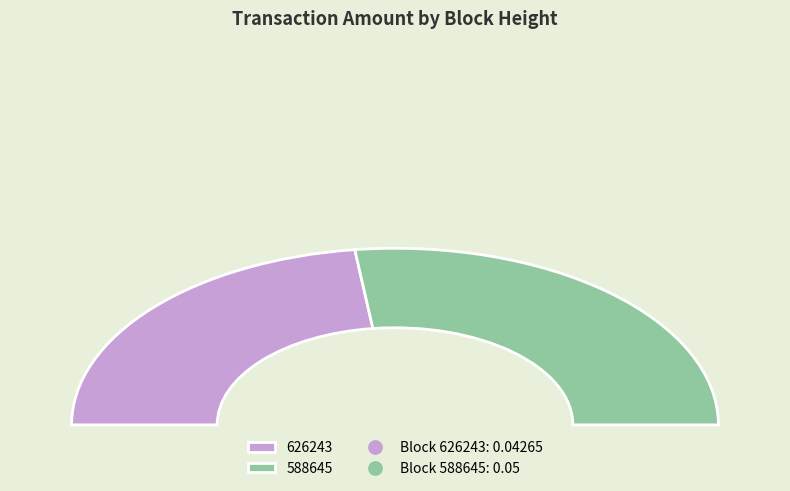

Which category has the biggest portion of the pie?

588645